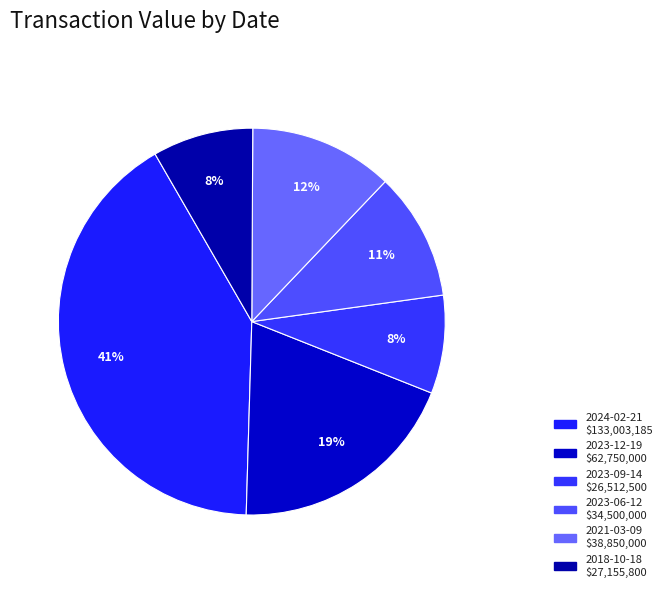

The 2018-10-18 slice represents 23% of the pie. True or false?

False